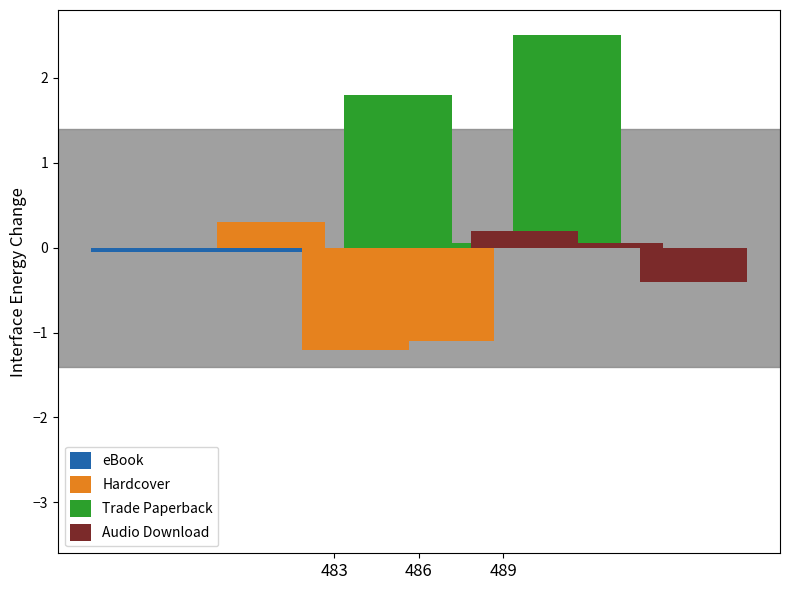

What is the average value of the Hardcover series?

-0.7